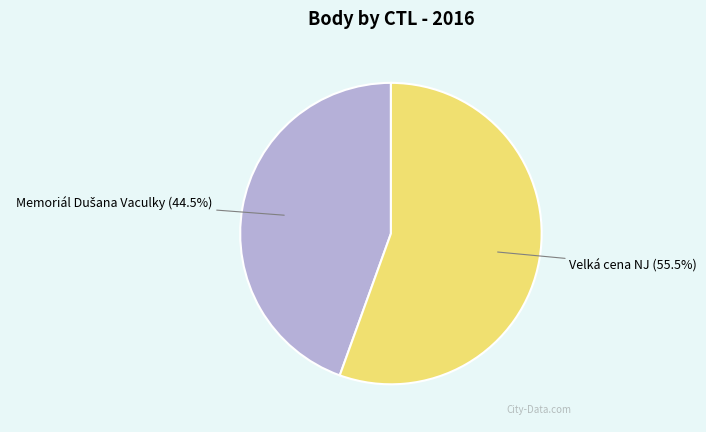

To the nearest percent, what is the difference between the largest and smallest slice percentages?

11%